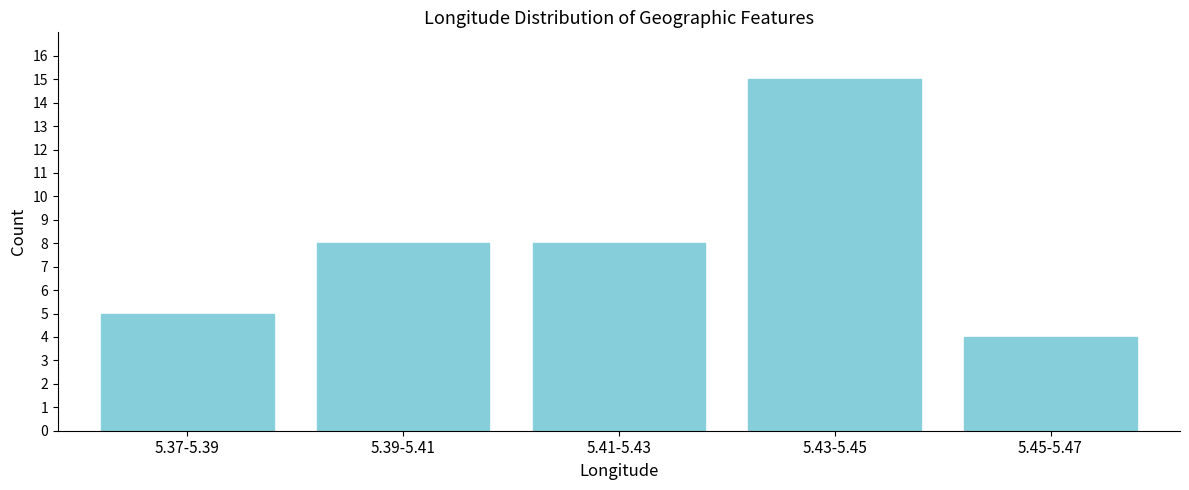

Reading left to right, transcribe all the data shown in this chart.

5.37-5.39=5	5.39-5.41=8	5.41-5.43=8	5.43-5.45=15	5.45-5.47=4